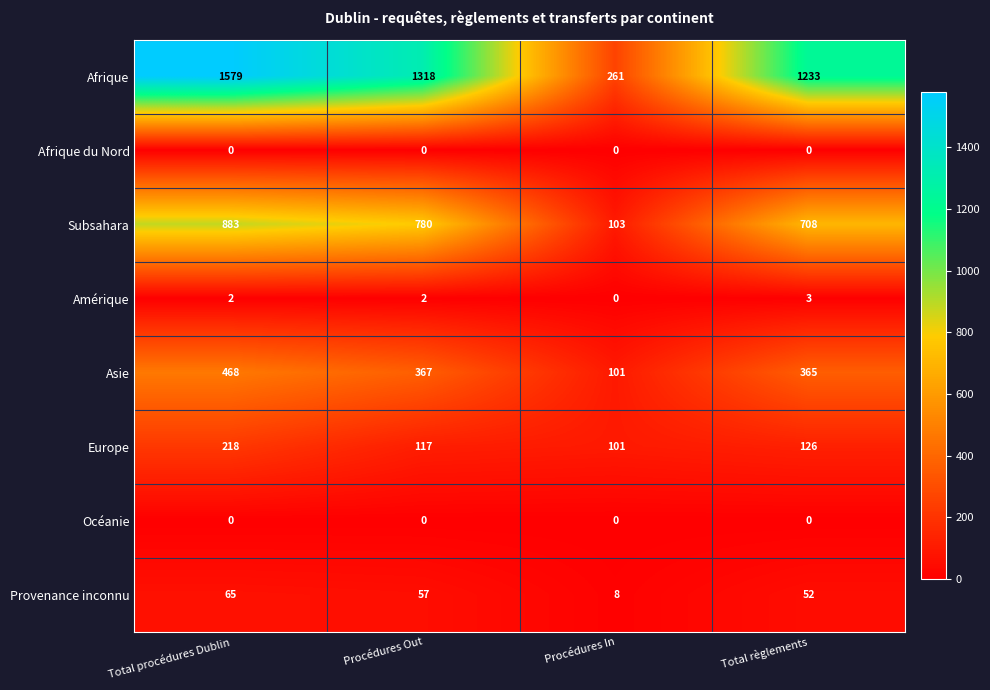

Which series has the largest range (max minus min)?

Afrique